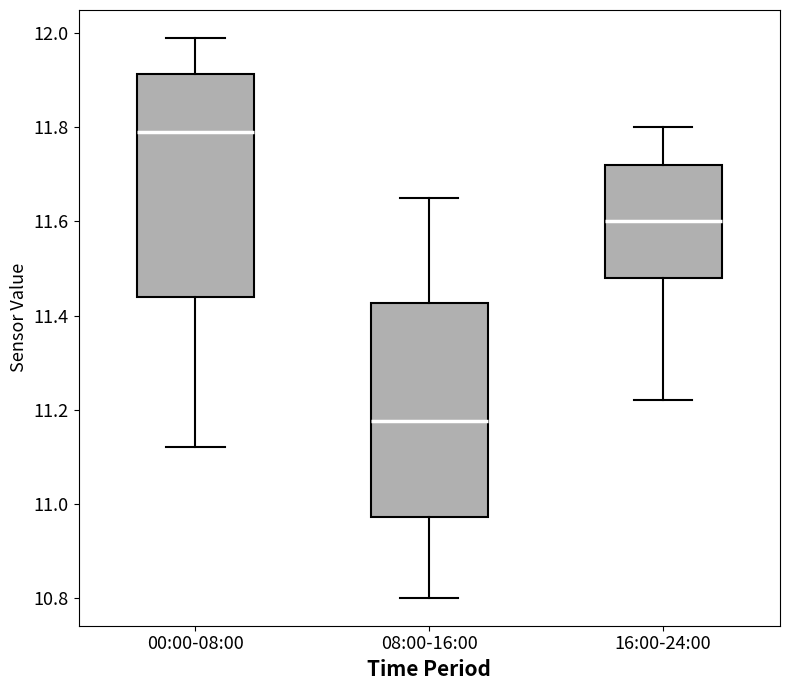

Which box has the lowest median line?

08:00-16:00